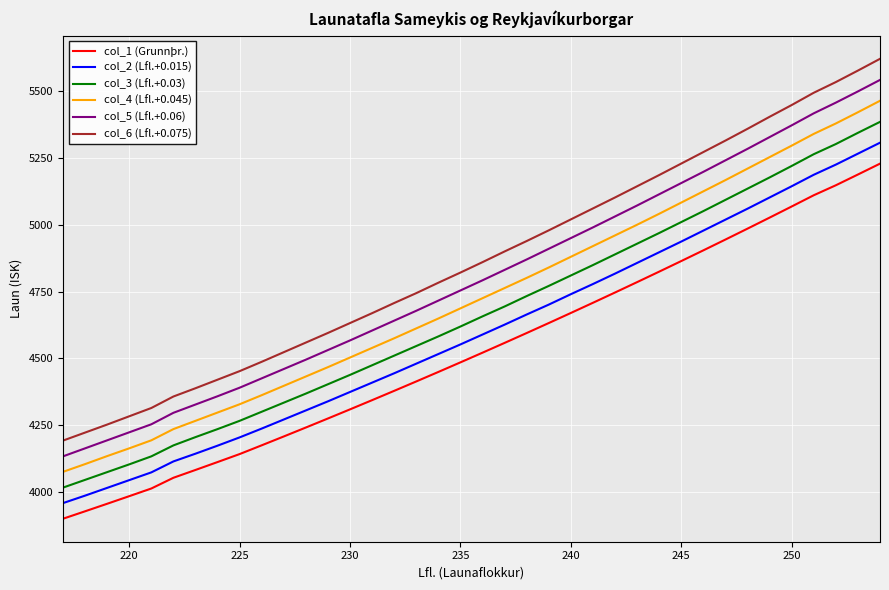

How many distinct data groups are displayed?

6